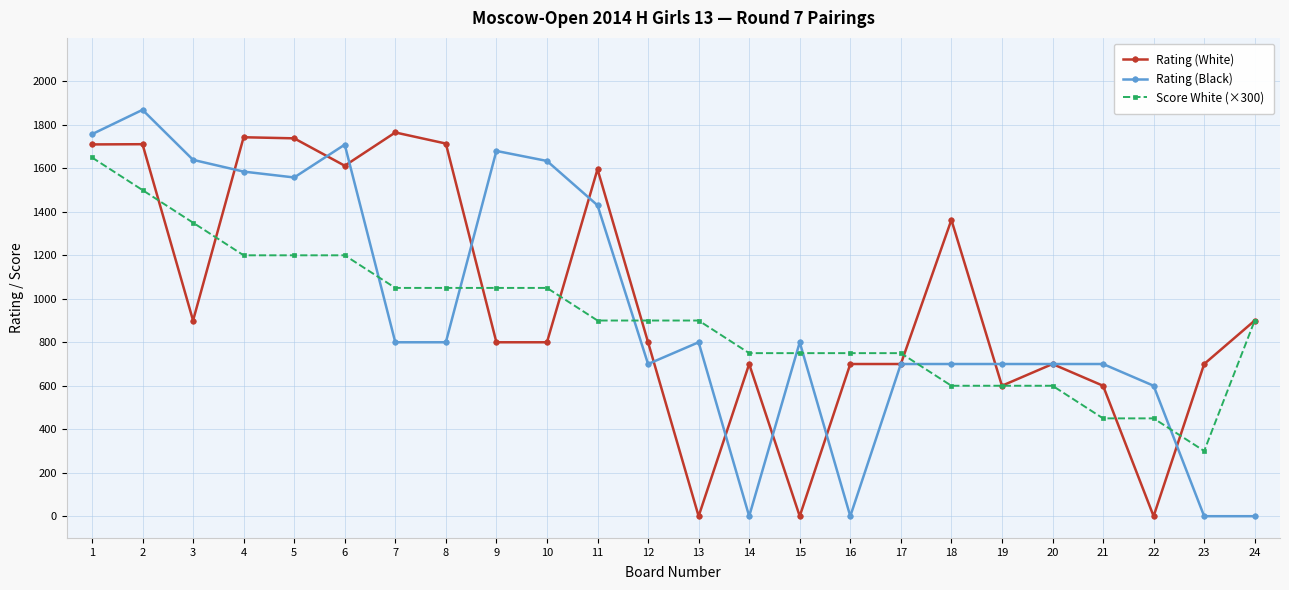

The Score White (×300) series shows 2090 at 6. True or false?

False